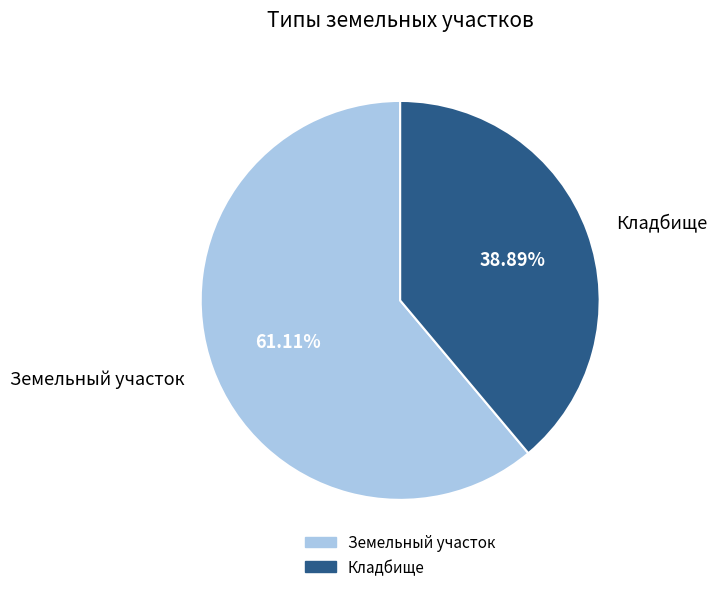

True or false: Земельный участок accounts for 61% of the total.

True